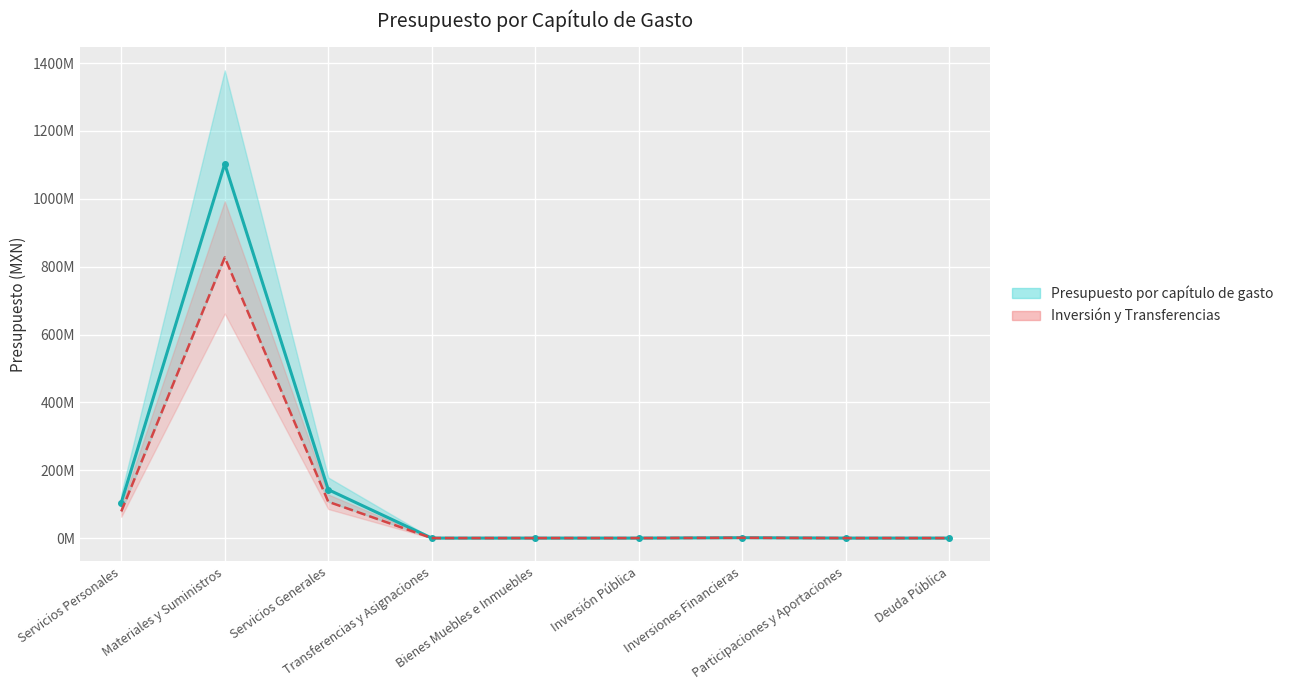

Between Materiales y Suministros and Bienes Muebles e Inmuebles, which is larger?

Materiales y Suministros